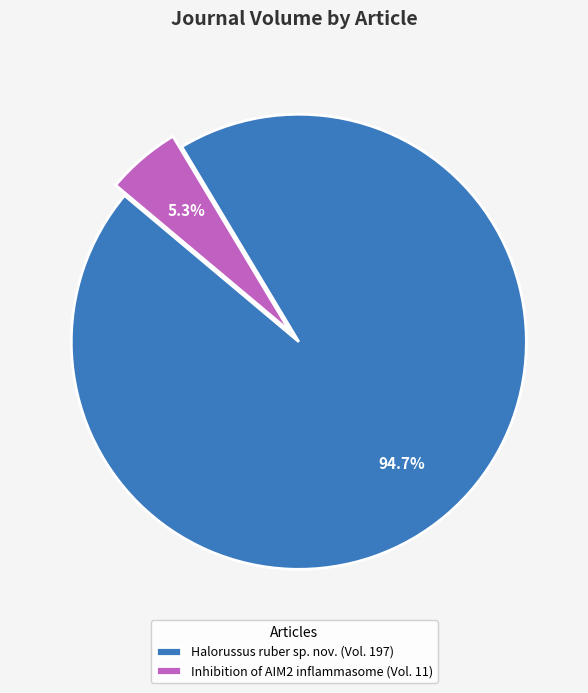

Rank the categories by value from highest to lowest.

Halorussus ruber sp. nov., Inhibition of AIM2 inflammasome